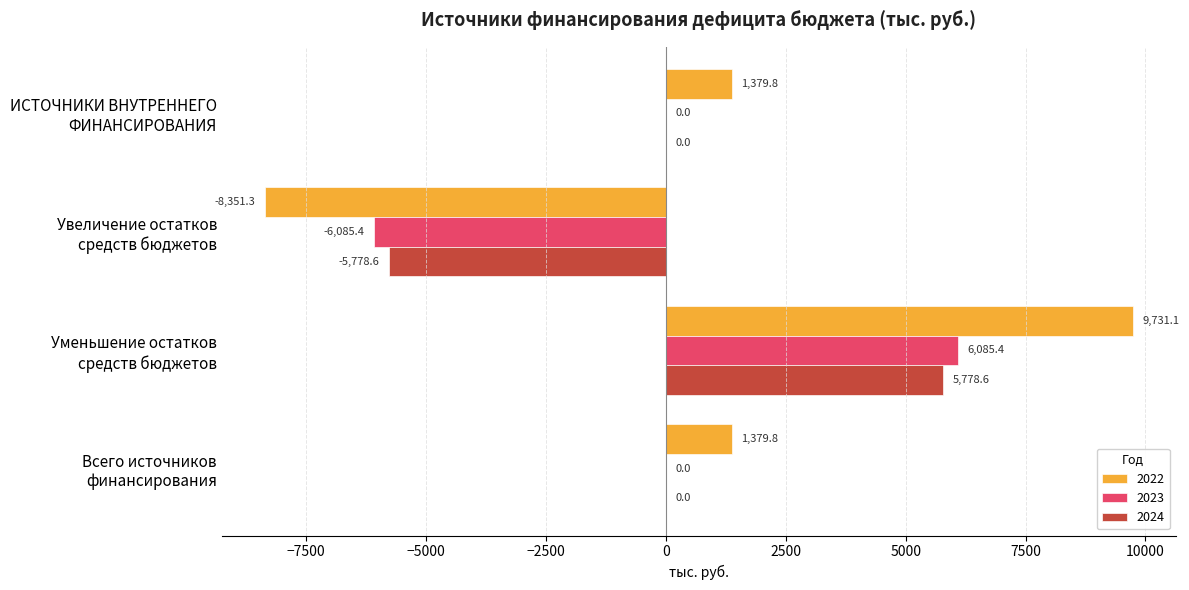

At which category does the chart reach its peak across all series?

Уменьшение остатков
средств бюджетов